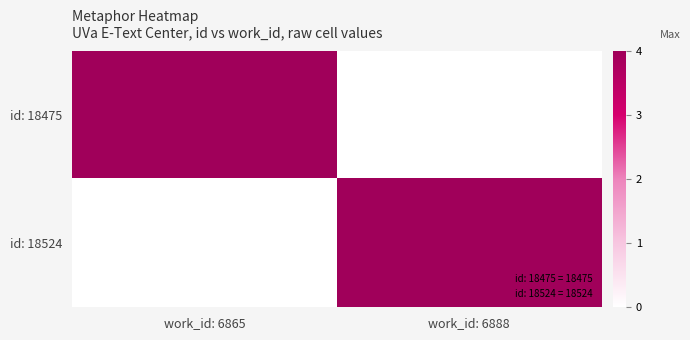

Reading left to right, transcribe all the data shown in this chart.

id: 18475: work_id: 6865=4.0	work_id: 6888=0.0
id: 18524: work_id: 6865=0.0	work_id: 6888=4.0